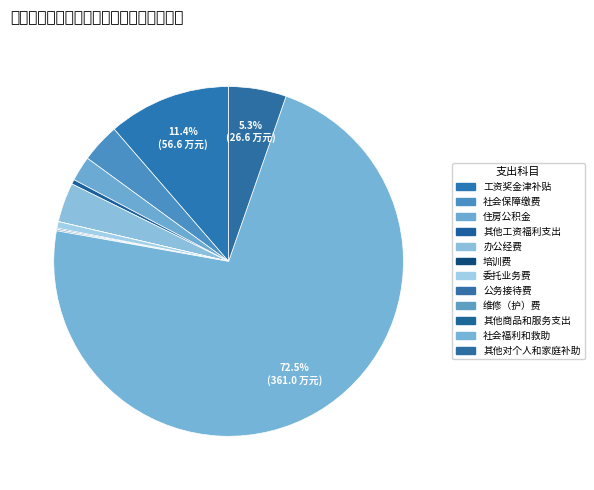

Rank the categories by value from lowest to highest.

培训费, 维修（护）费, 其他商品和服务支出, 公务接待费, 其他工资福利支出, 委托业务费, 住房公积金, 社会保障缴费, 办公经费, 其他对个人和家庭补助, 工资奖金津补贴, 社会福利和救助